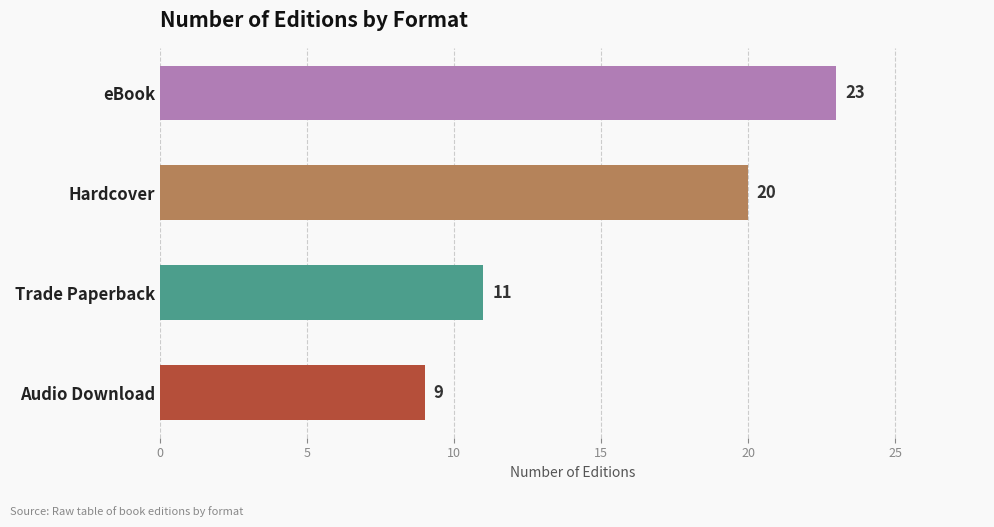

Reading bottom to top, list all the values displayed in this chart.

Audio Download=9	Trade Paperback=11	Hardcover=20	eBook=23